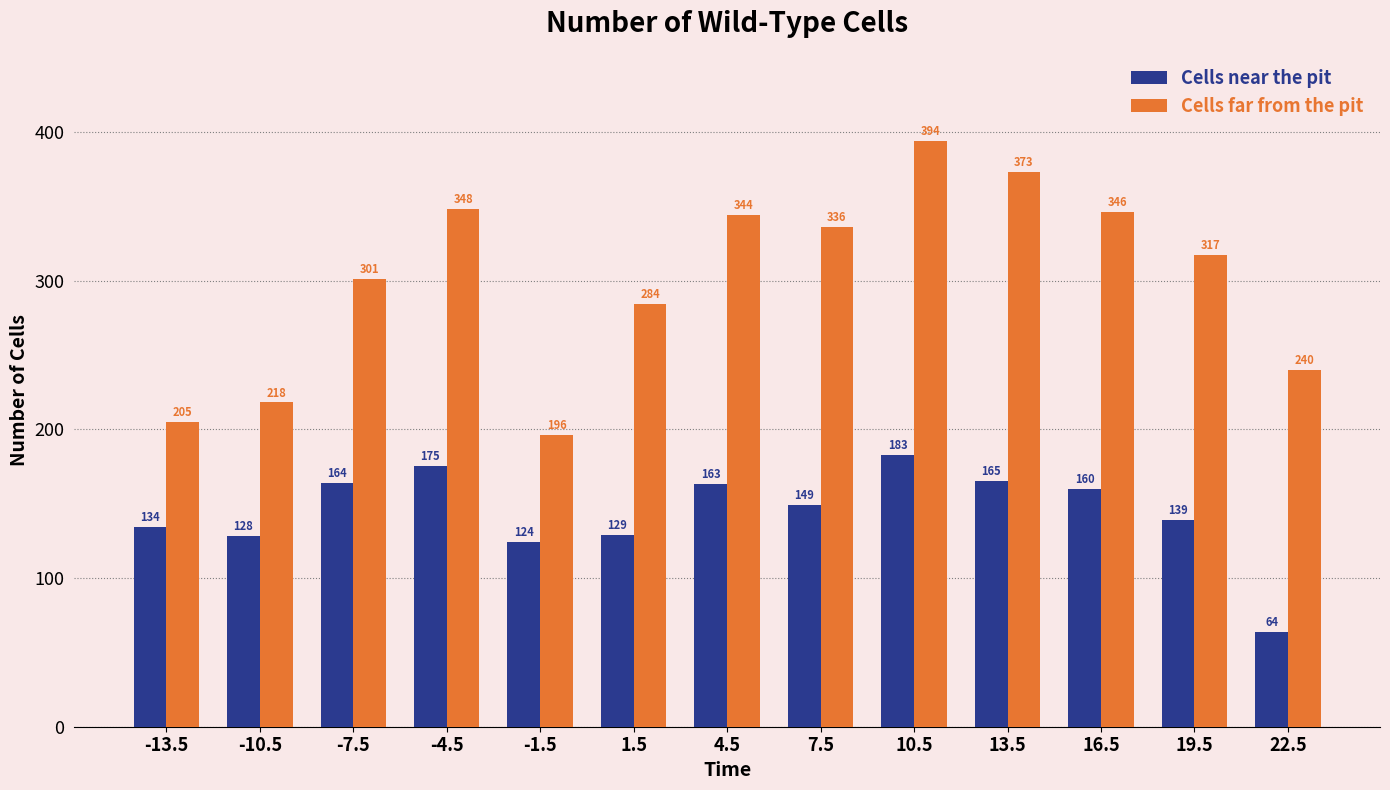

How many bars are there in each group?

2